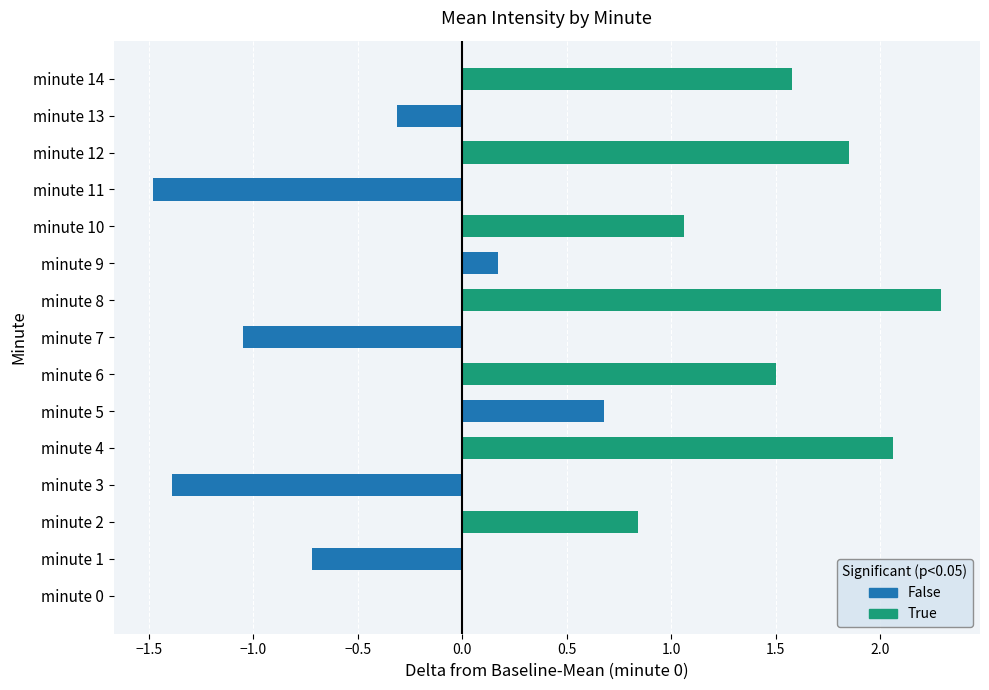

Which has a higher value, minute 10 or minute 7?

minute 10